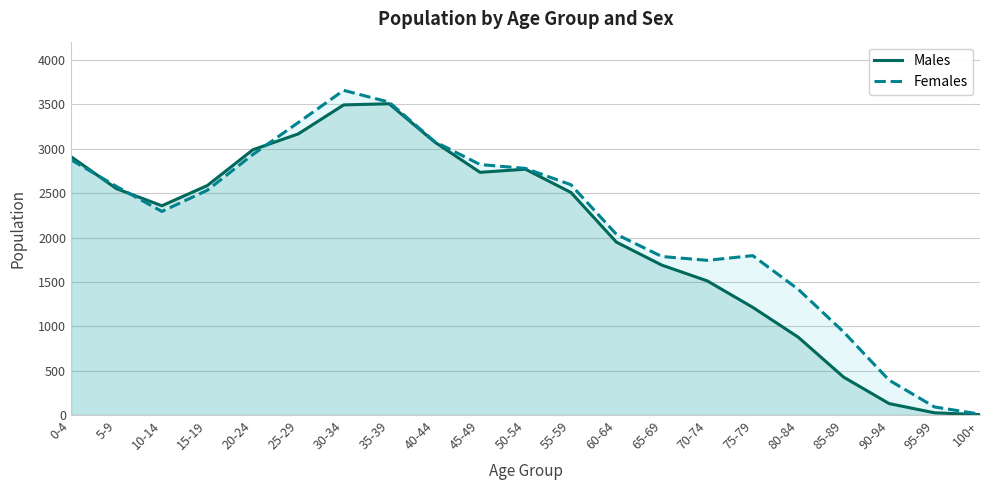

Which label corresponds to the smallest value in the chart?

100+